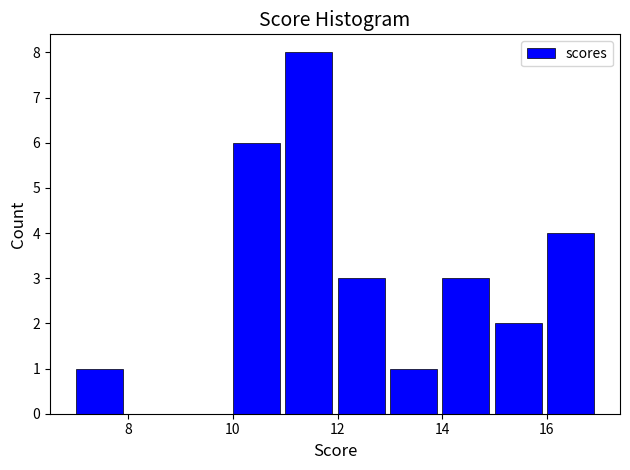

Reading left to right, list every bar in this chart as the range it spans on the x-axis followed by its height. The values are not printed on the chart, so give them approximately, as read against the axis.

7 to 8: 1
8 to 9: 0
9 to 10: 0
10 to 11: 6
11 to 12: 8
12 to 13: 3
13 to 14: 1
14 to 15: 3
15 to 16: 2
16 to 17: 4